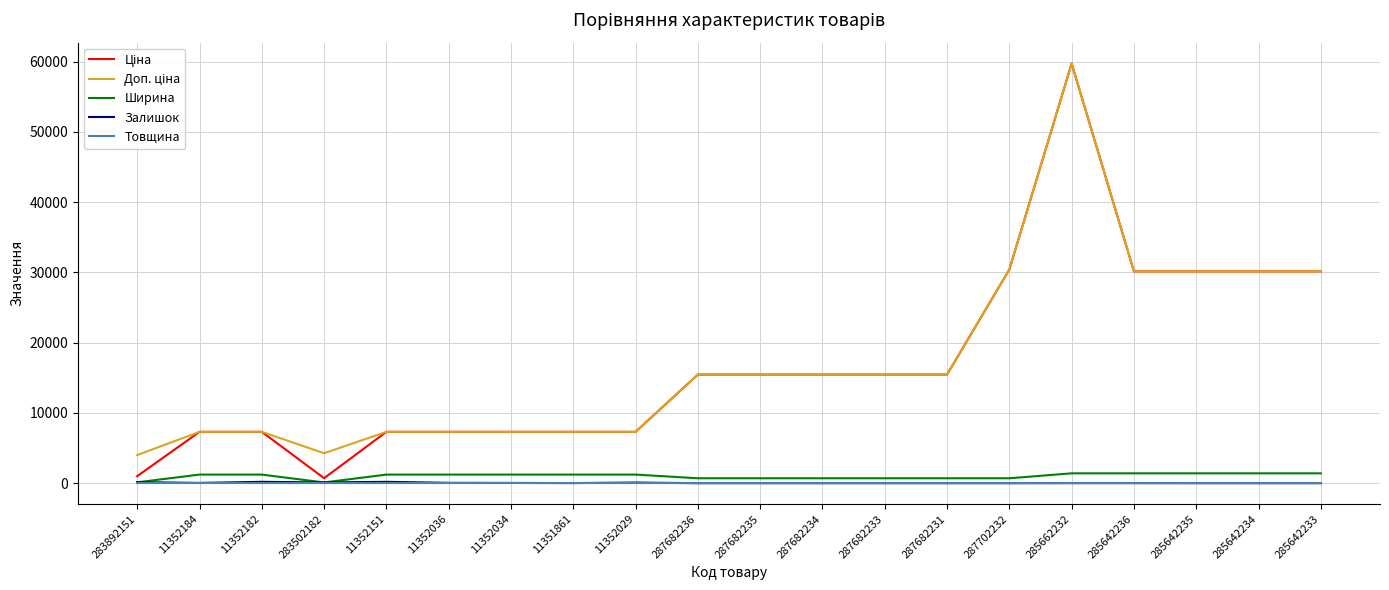

True or false: Залишок has a value of 1.0 at 285642235.

True